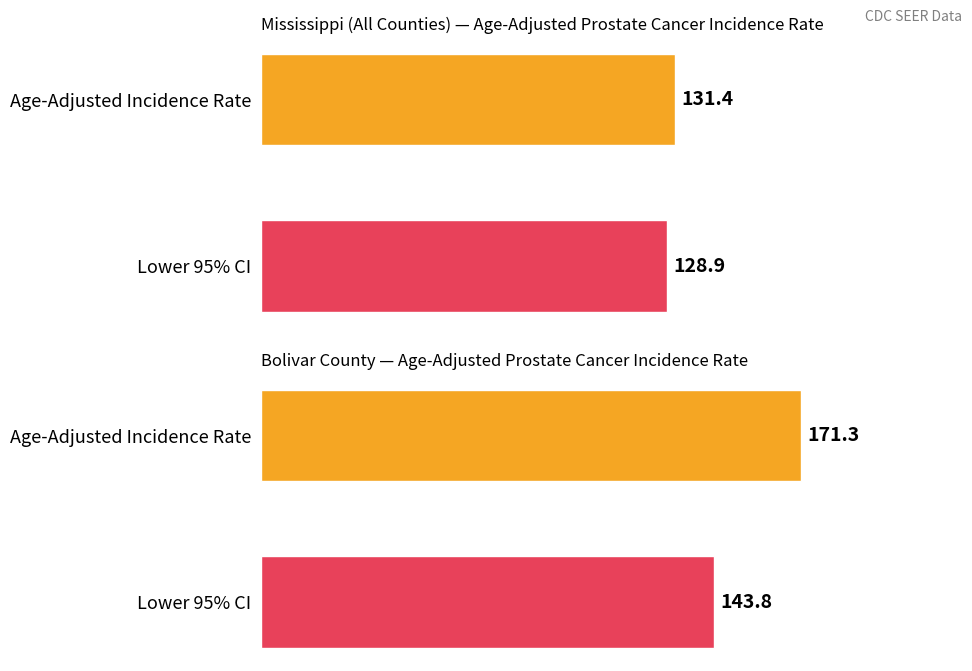

Rank the categories by value from highest to lowest.

0, 1